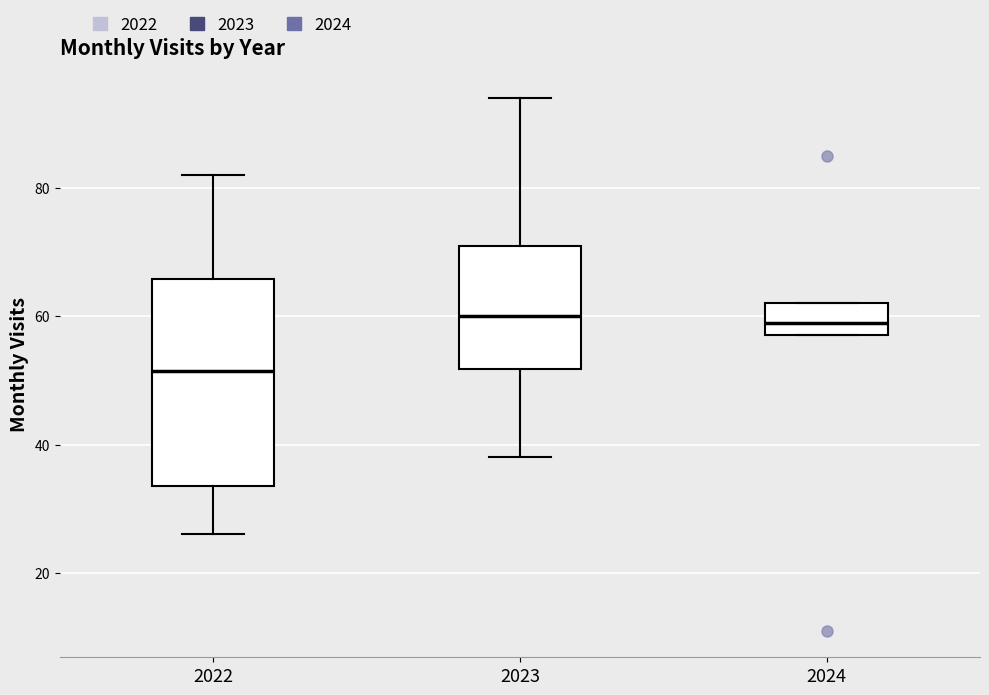

Reading left to right, read every box against the y-axis: the position of its median line, the range the box covers, and the ends of its whiskers. The values are not printed on the chart, so give them approximately, as read against the axis.

2022: median 52, box 34 to 66, whiskers 26 to 82
2023: median 60, box 52 to 72, whiskers 38 to 94
2024: median 60, box 58 to 62, whiskers 58 to 62